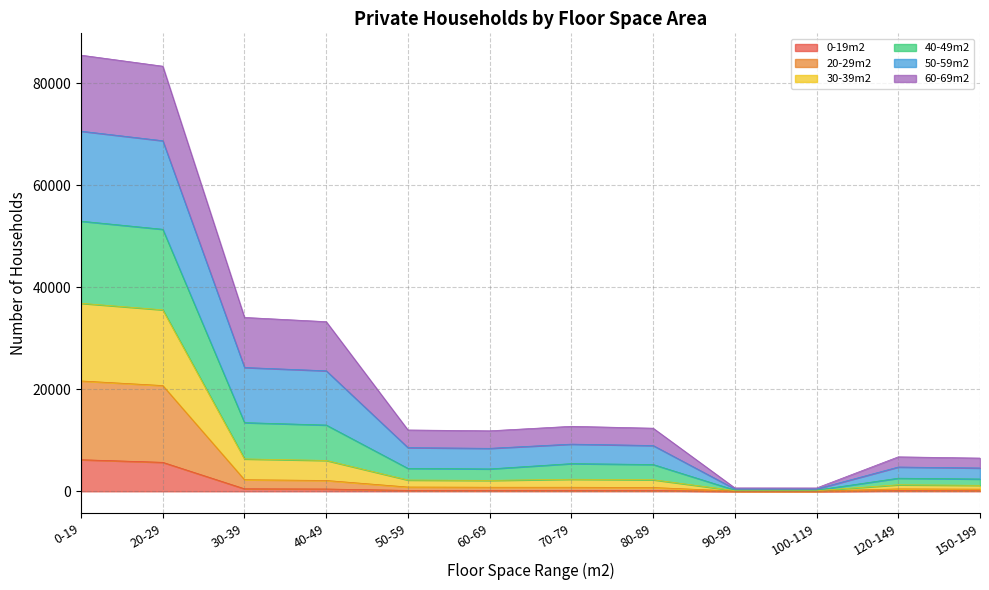

True or false: 40-49m2 and 0-19m2 cross at least once.

False